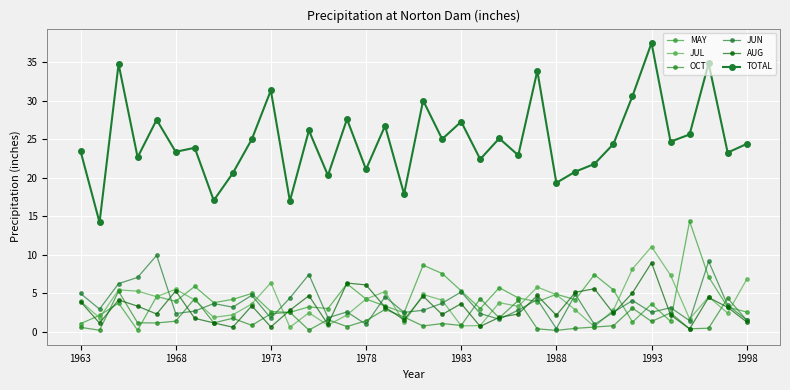

Which series has the widest spread of values?

TOTAL